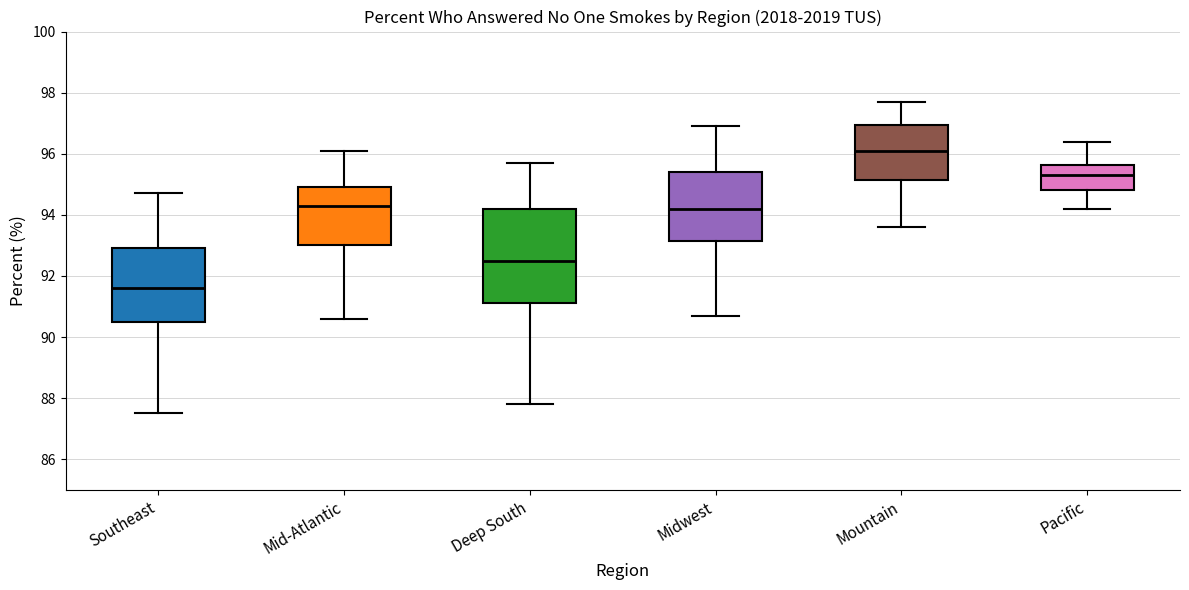

Reading left to right, transcribe this box plot: for each box, give where its median line is, the range the box spans, and where its two whiskers end, as read against the y-axis. The values are not printed on the chart, so give them approximately, as read against the axis.

Southeast: median 91.6, box 90.6 to 93.0, whiskers 87.6 to 94.8
Mid-Atlantic: median 94.4, box 93.0 to 95.0, whiskers 90.6 to 96.2
Deep South: median 92.6, box 91.2 to 94.2, whiskers 87.8 to 95.8
Midwest: median 94.2, box 93.2 to 95.4, whiskers 90.8 to 97.0
Mountain: median 96.2, box 95.2 to 97.0, whiskers 93.6 to 97.8
Pacific: median 95.4, box 94.8 to 95.6, whiskers 94.2 to 96.4